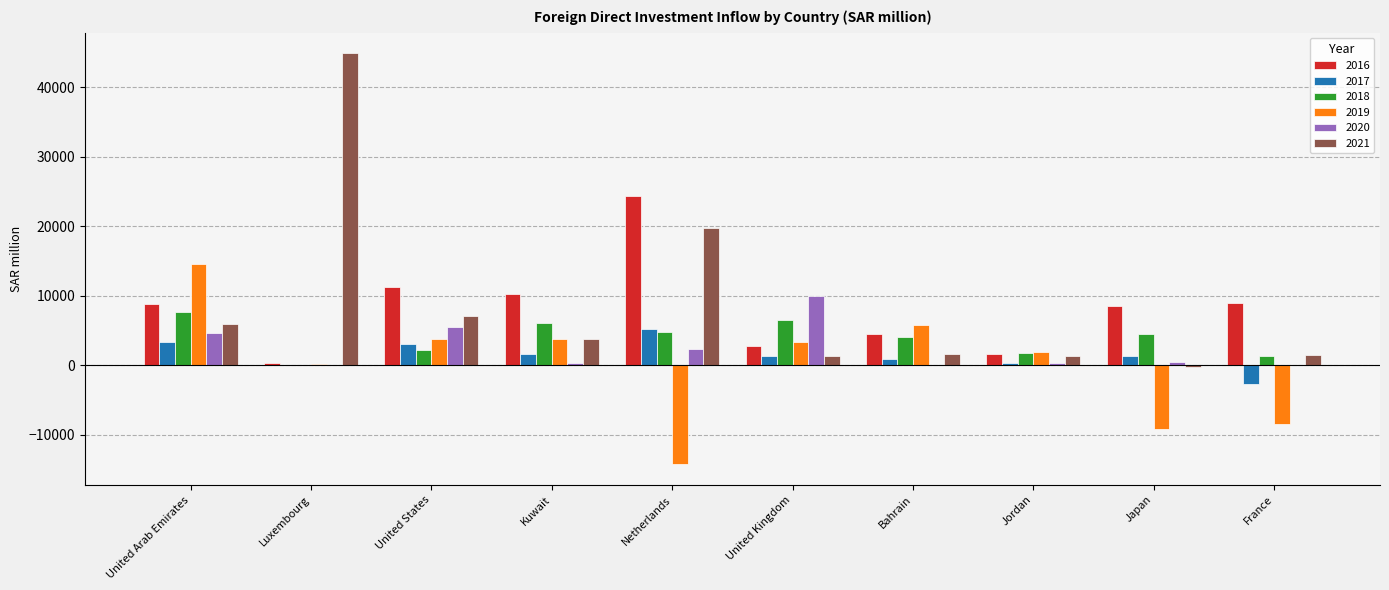

Between United Arab Emirates and Netherlands, which series saw the biggest shift?

2019